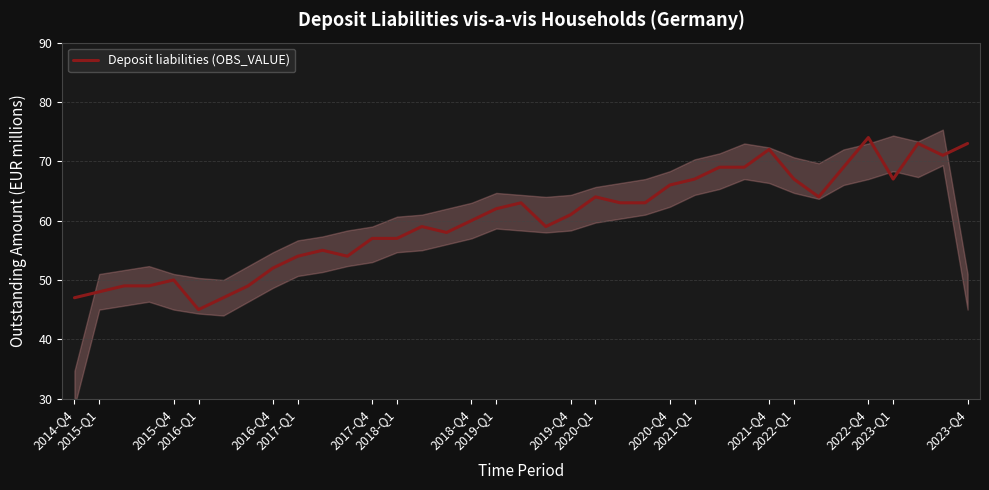

What is the maximum value for Deposit liabilities (OBS_VALUE)?

74